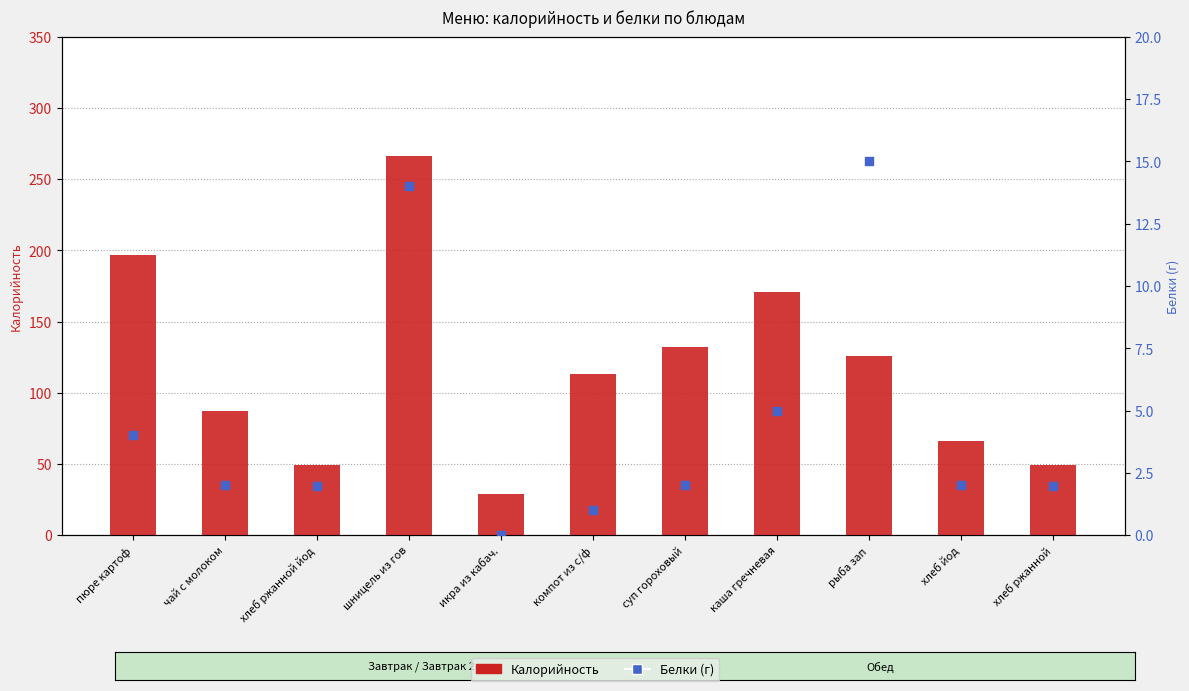

Which series has the largest total across all categories?

Калорийность